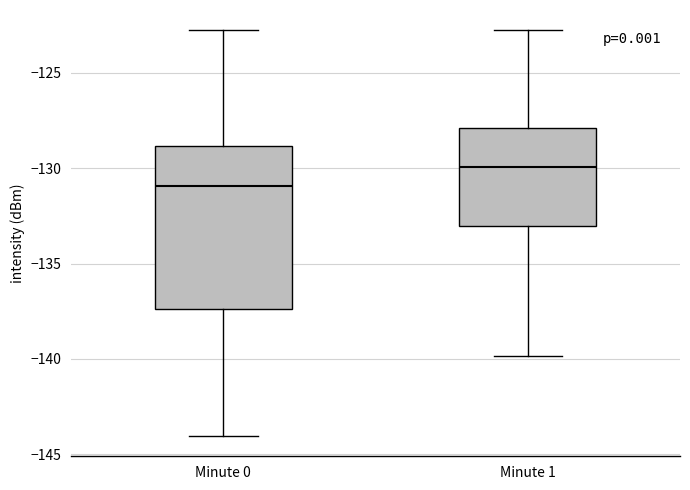

Reading left to right, transcribe this box plot: for each box, give where its median line is, the range the box spans, and where its two whiskers end, as read against the y-axis. The values are not printed on the chart, so give them approximately, as read against the axis.

Minute 0: median -131.0, box -137.5 to -129.0, whiskers -144.0 to -123.0
Minute 1: median -130.0, box -133.0 to -128.0, whiskers -140.0 to -123.0